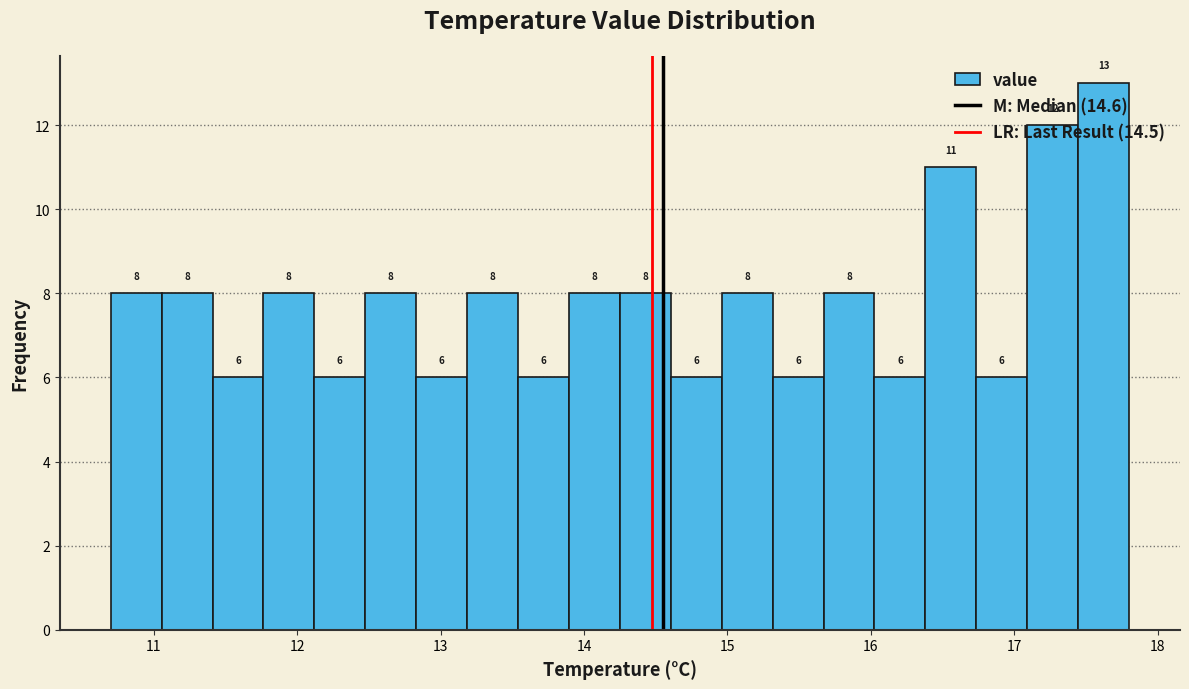

Read against the x-axis, roughly where is the centre of the tallest bar?

17.6